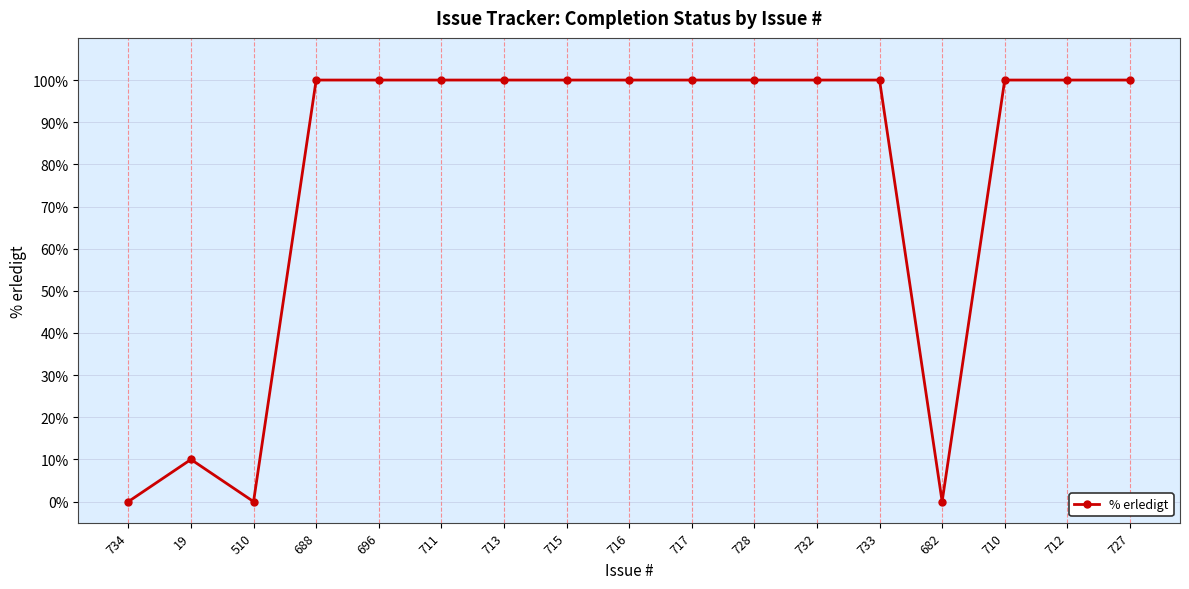

What is the greatest value displayed?

100